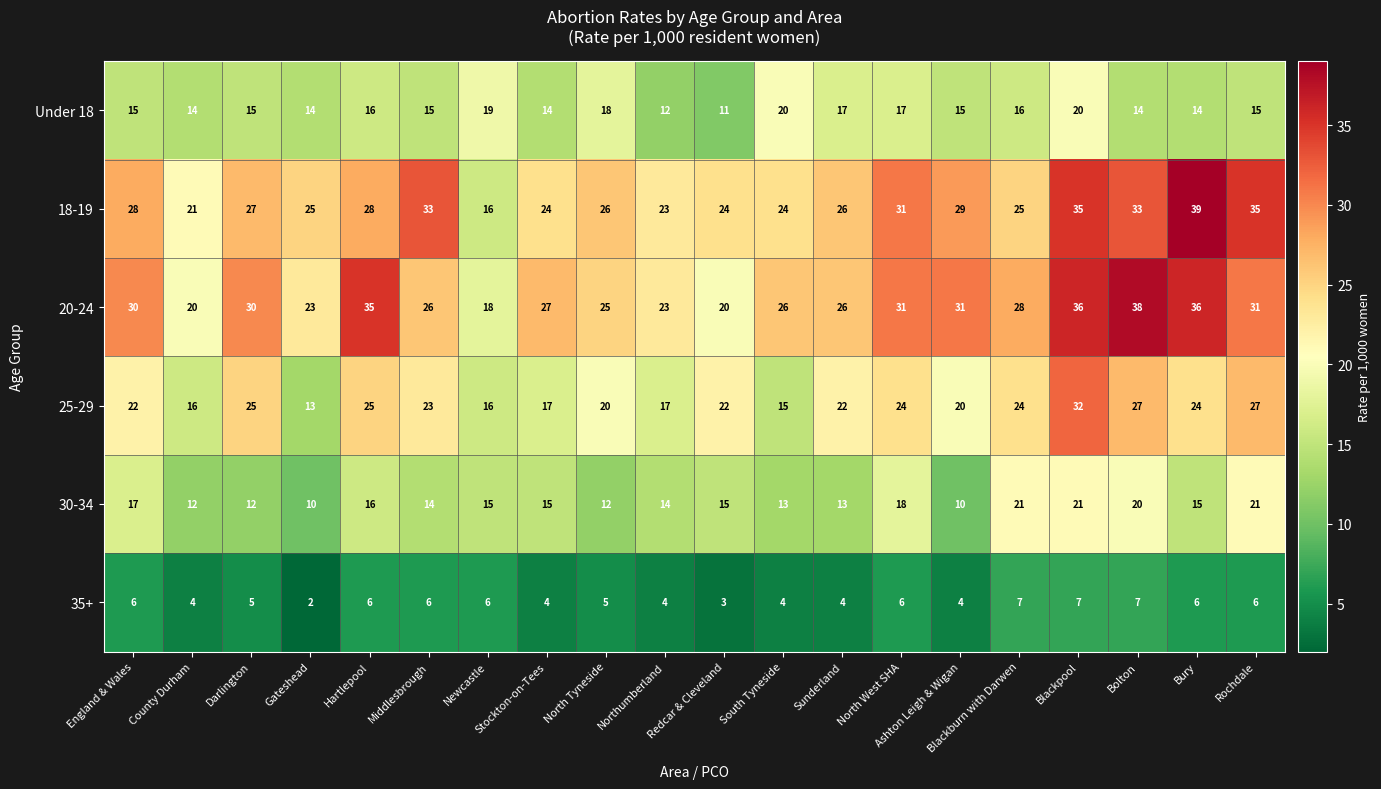

Which series has the largest range (max minus min)?

18-19